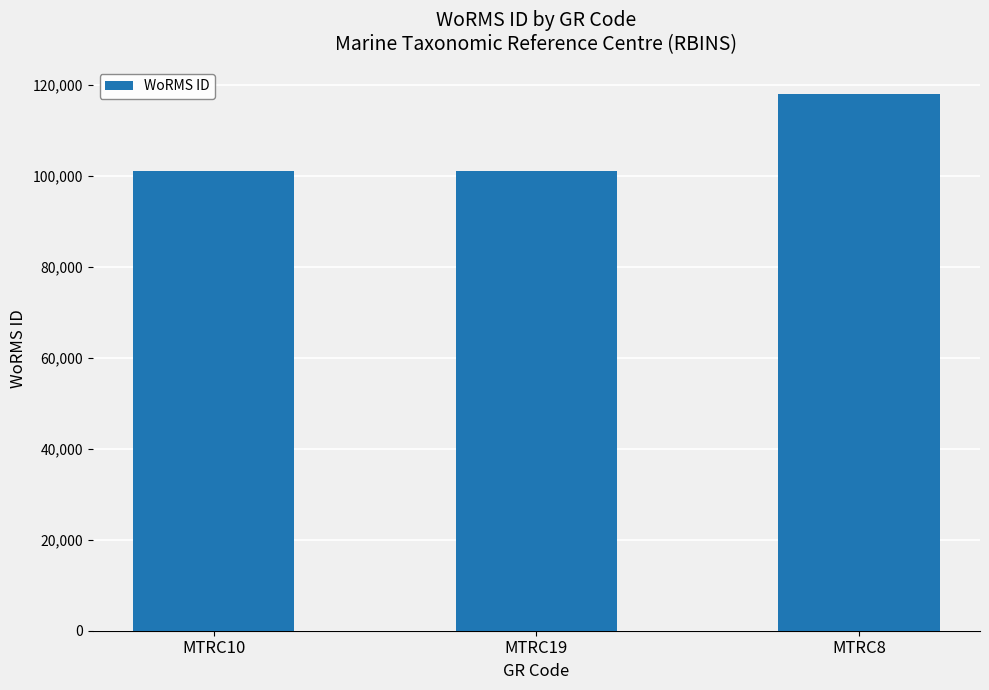

Does the chart contain stacked bars?

No